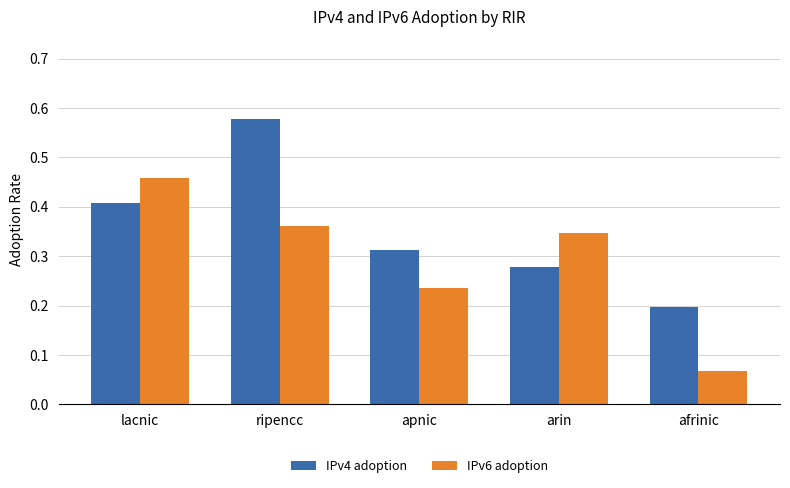

Which series has the largest range (max minus min)?

IPv6 adoption